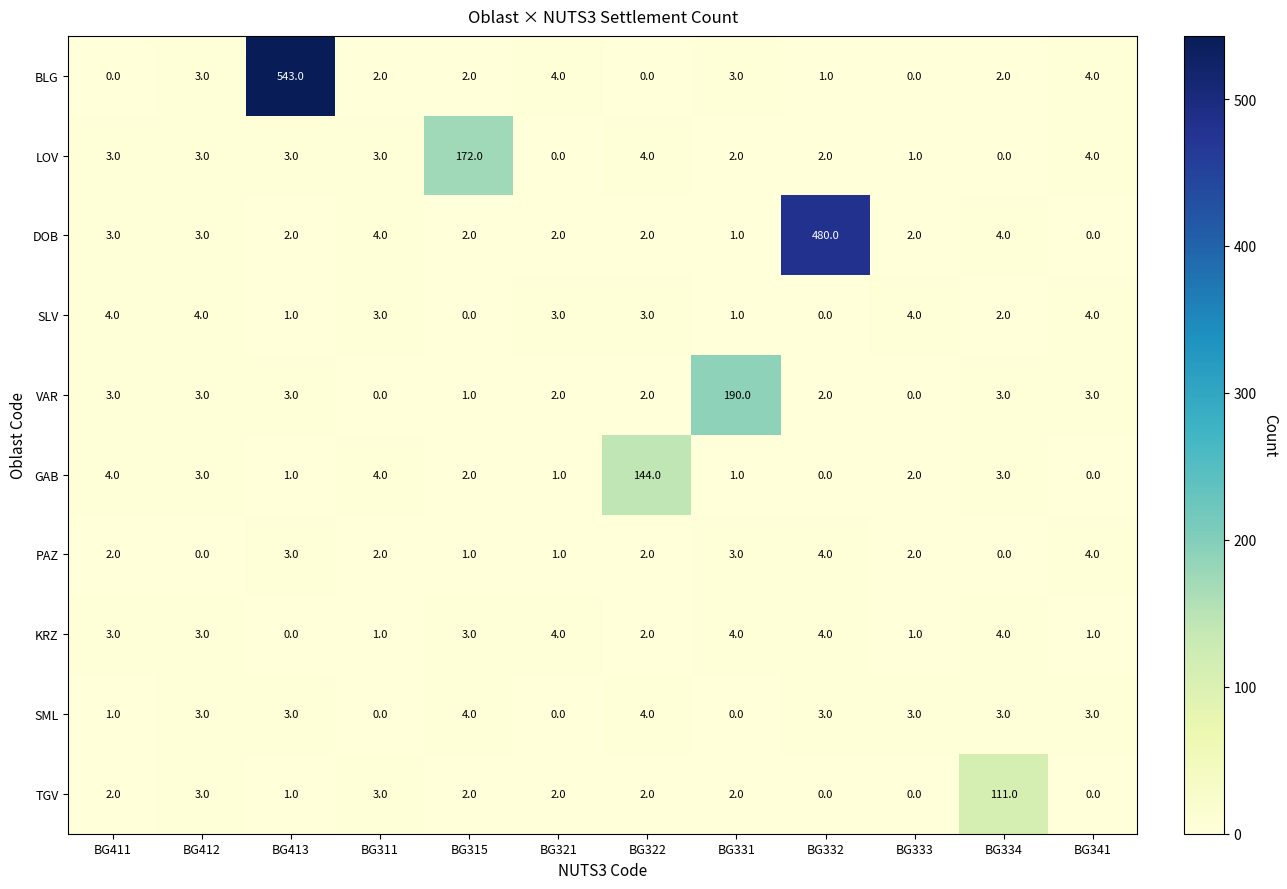

What is the greatest value displayed?

543